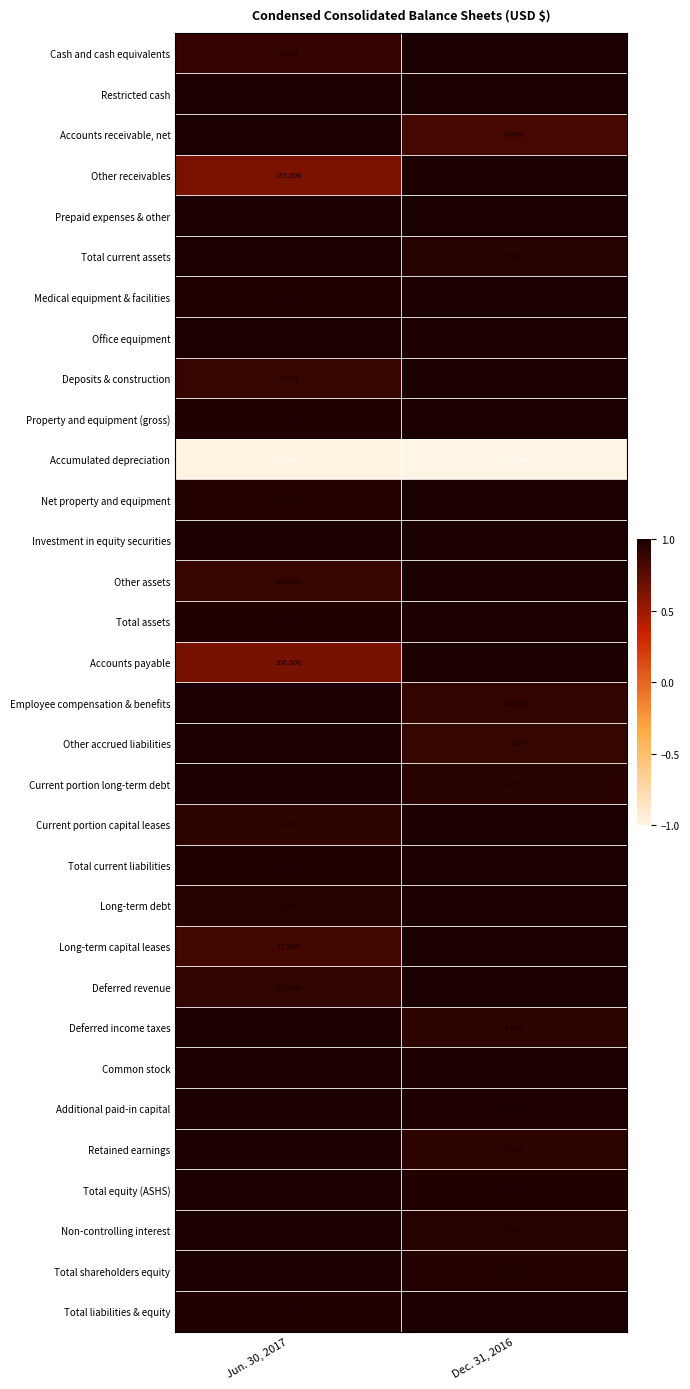

The value of Investment in equity securities at Dec. 31, 2016 is 0.4. True or false?

False